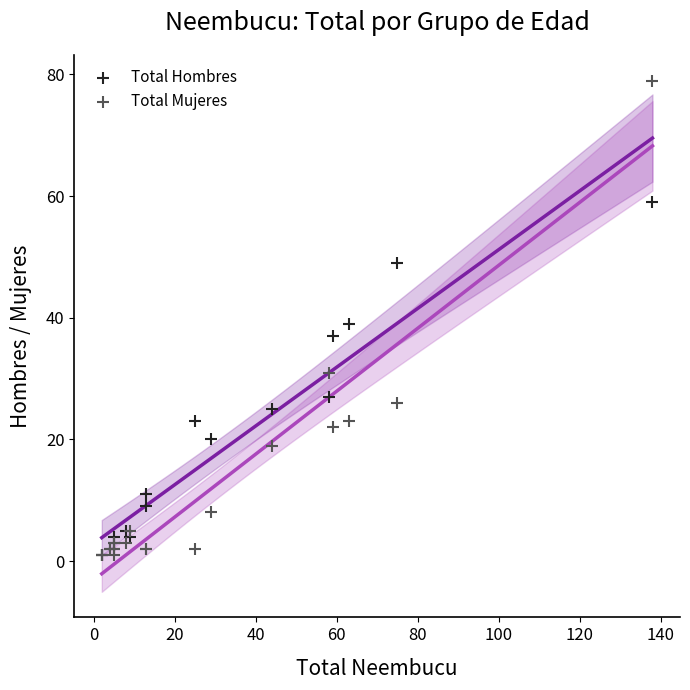

In the Total Mujeres series, what Y value is closest to 40?

31